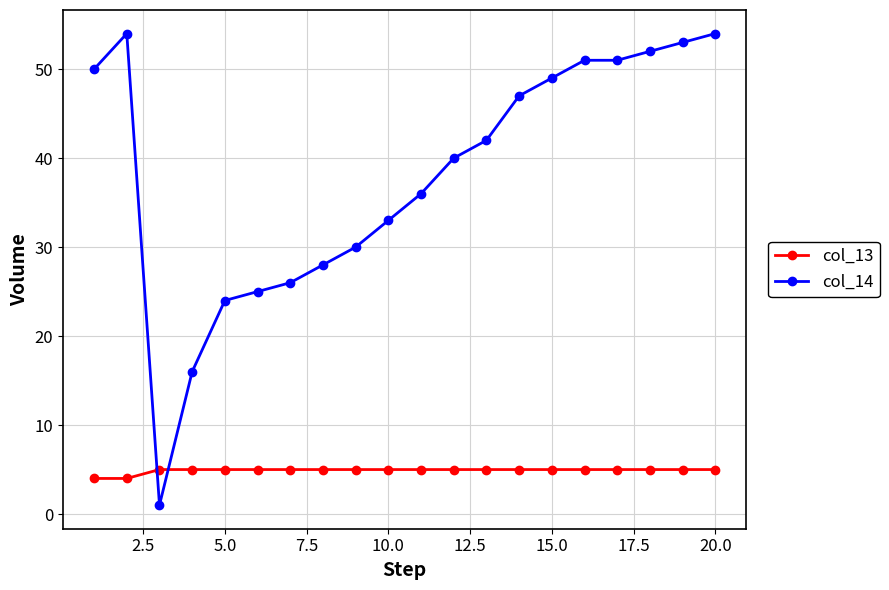

What are all the series names shown in the legend?

col_13, col_14